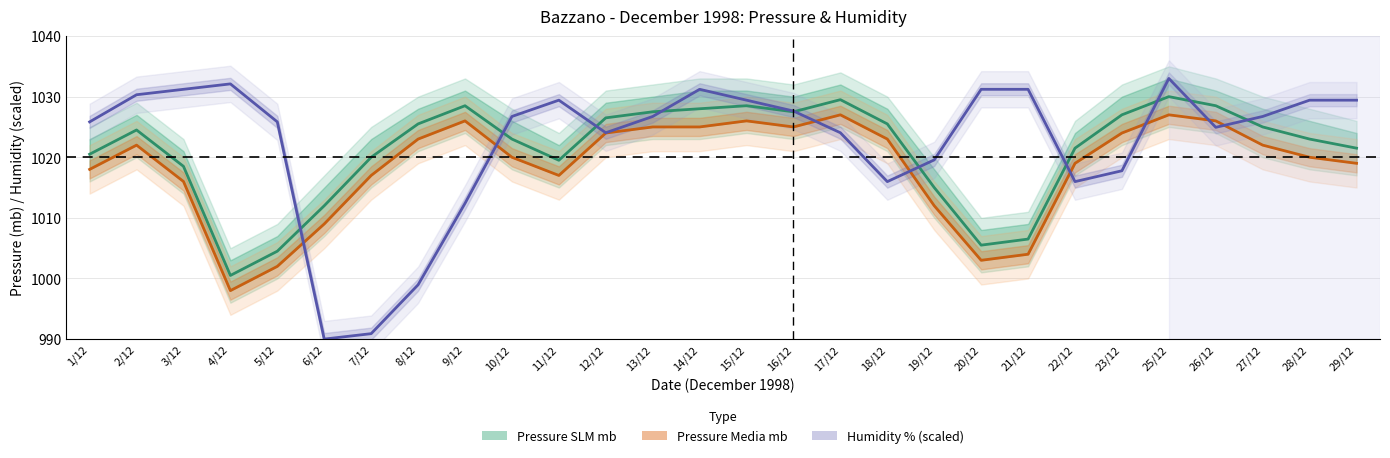

Does the chart have visible grid lines?

Yes